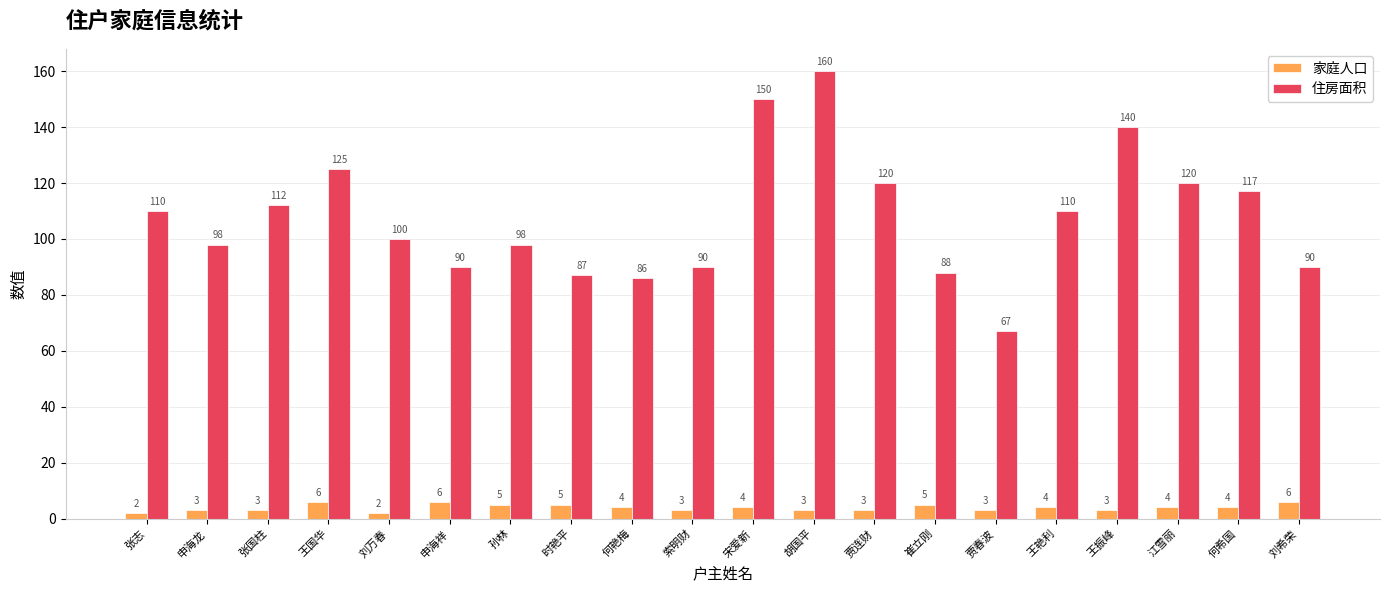

What is the sum of the 家庭人口 values at 王振峰 and 孙林?

8